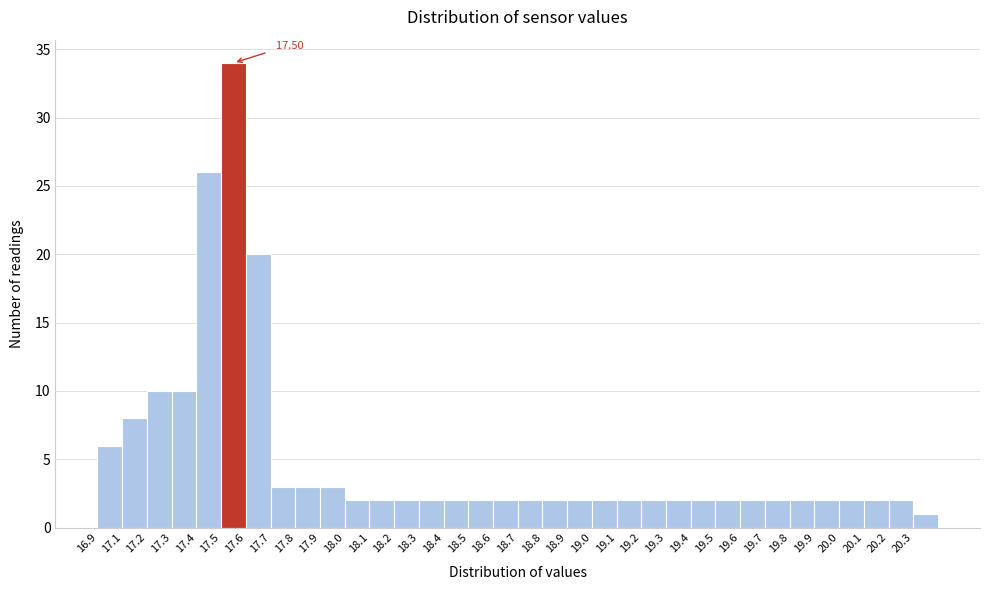

What is the change in value from 17.2 to 17.9?

-7